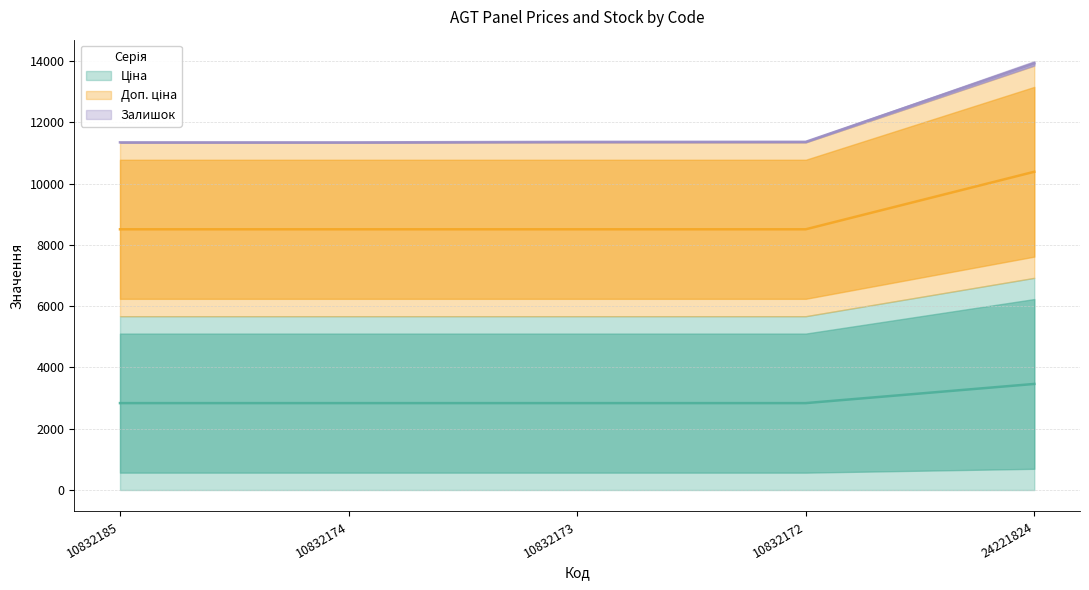

Which series has the largest total across all categories?

Доп. ціна